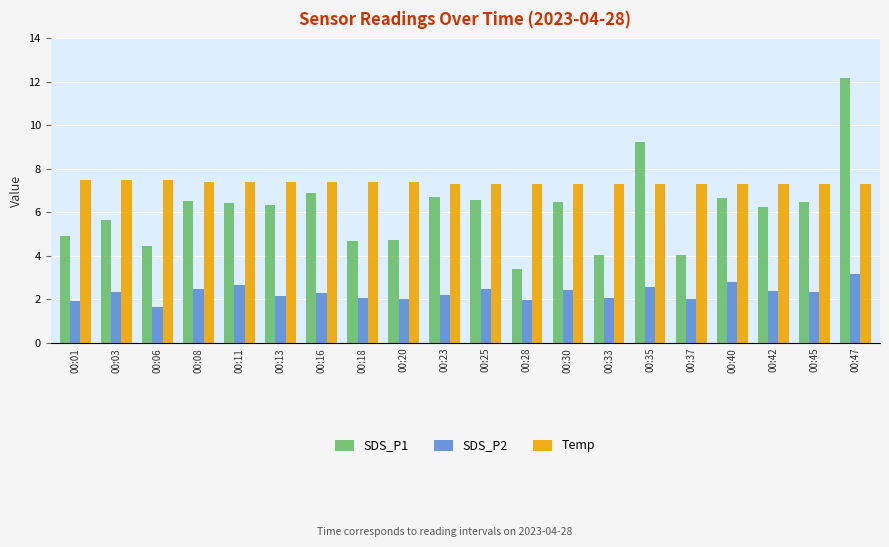

Is the value of SDS_P1 at 00:13 greater than the value of SDS_P2 at 00:03?

Yes